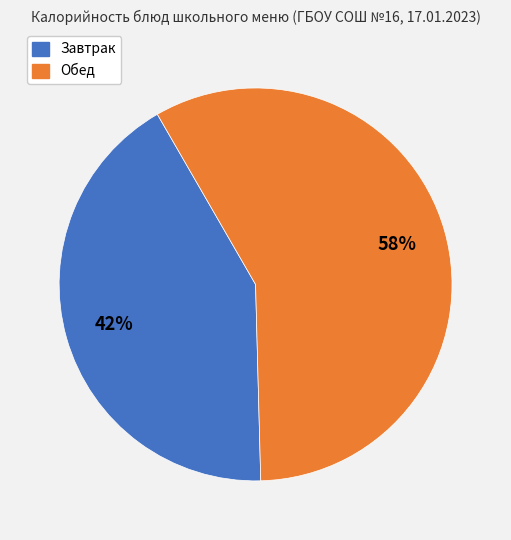

To the nearest percent, what is the average slice percentage?

50%